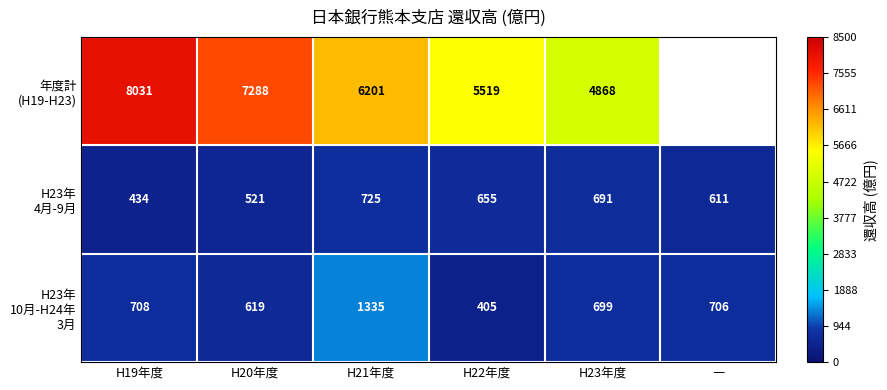

What is the spread (max minus min) of values at H19年度?

7597